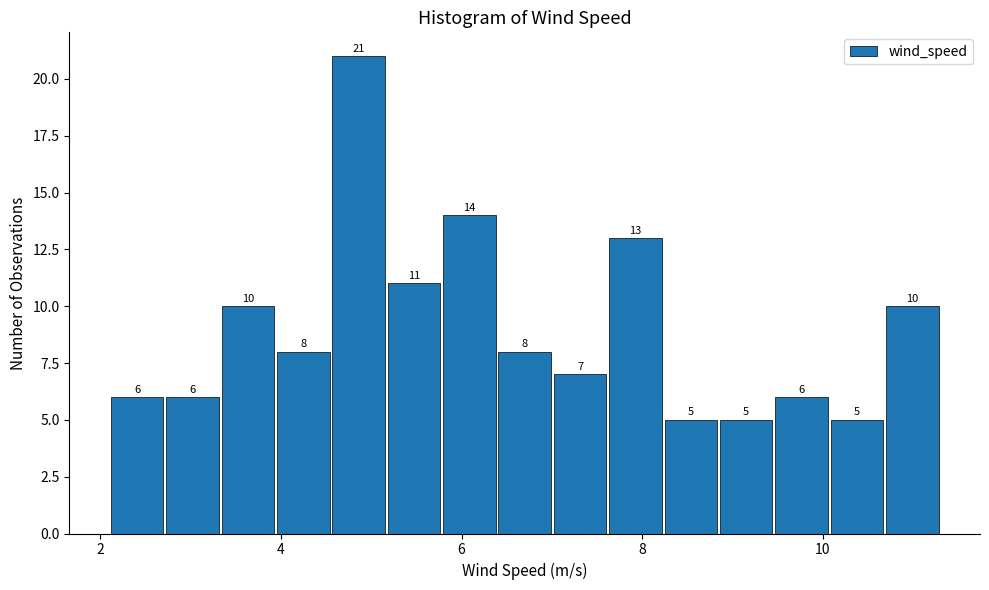

Read against the x-axis, roughly where is the centre of the tallest bar?

4.8